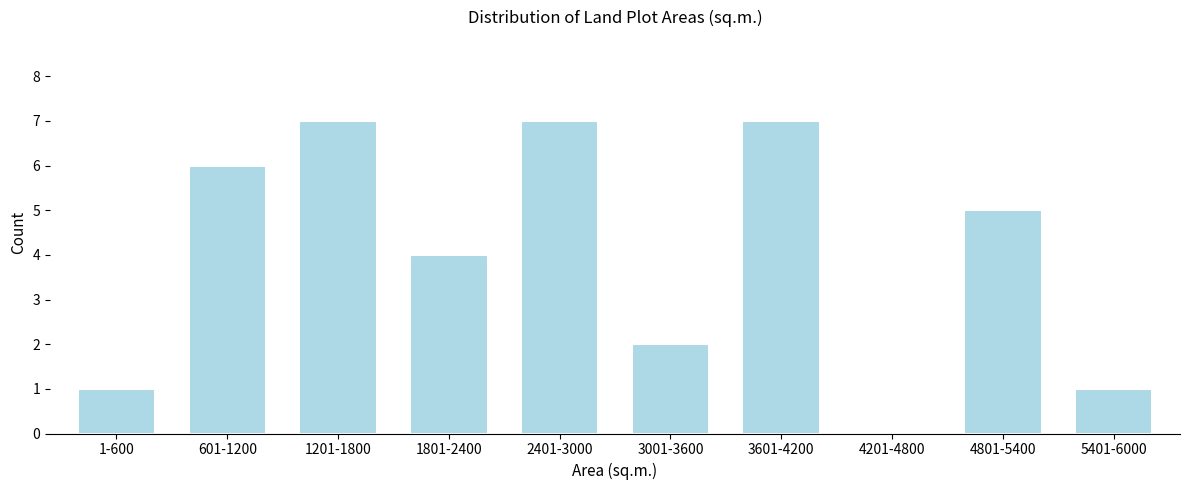

Reading right to left, extract all data points from this chart.

5401-6000=1	4801-5400=5	4201-4800=0	3601-4200=7	3001-3600=2	2401-3000=7	1801-2400=4	1201-1800=7	601-1200=6	1-600=1